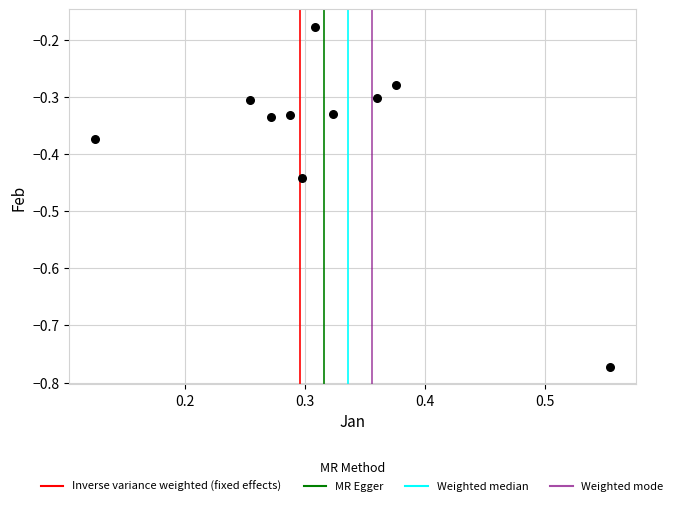

What is the range of Y values (max minus min)?

0.6